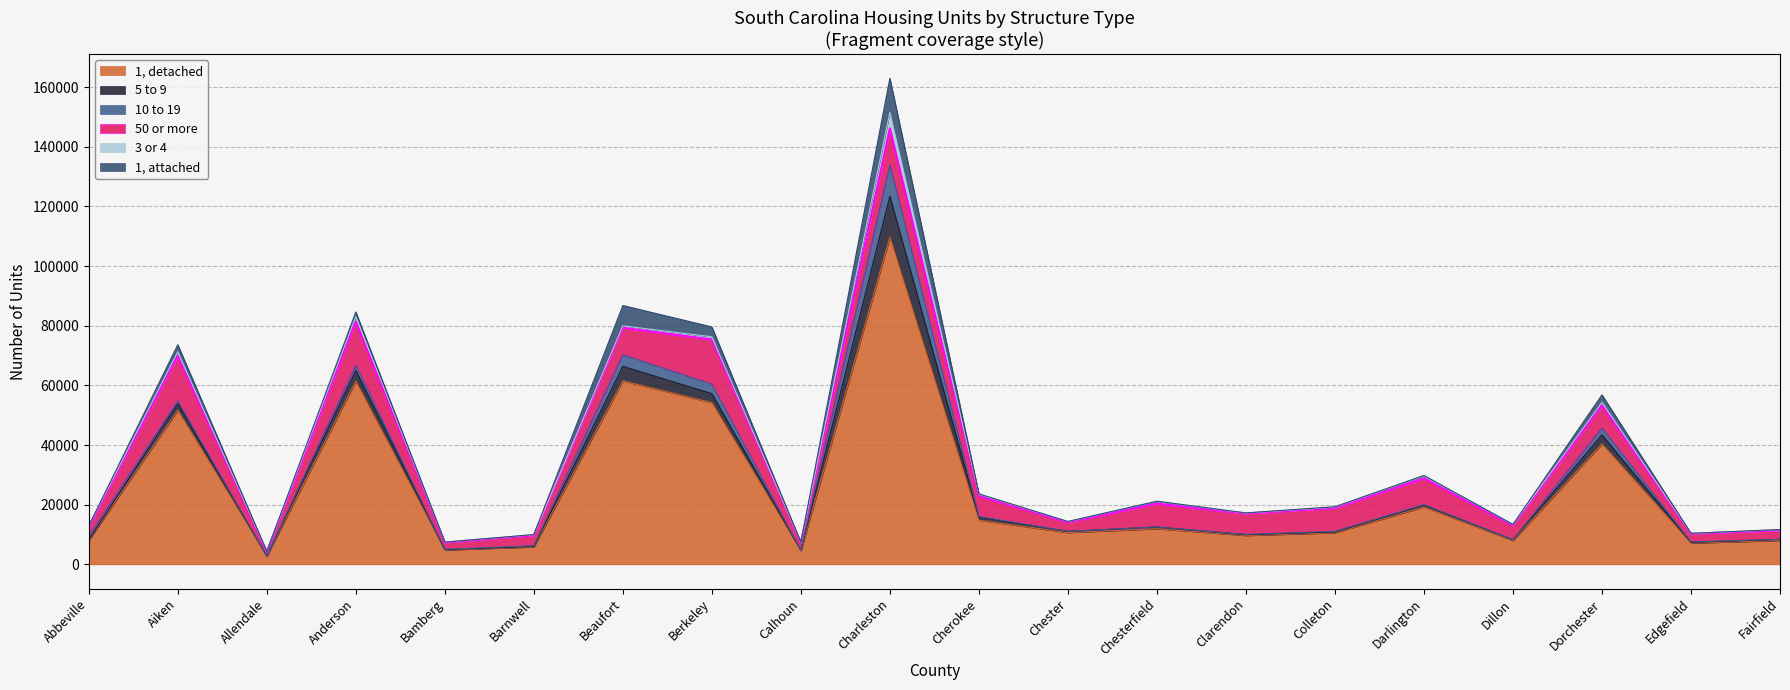

What is the label of the 11th point from the left?

Cherokee